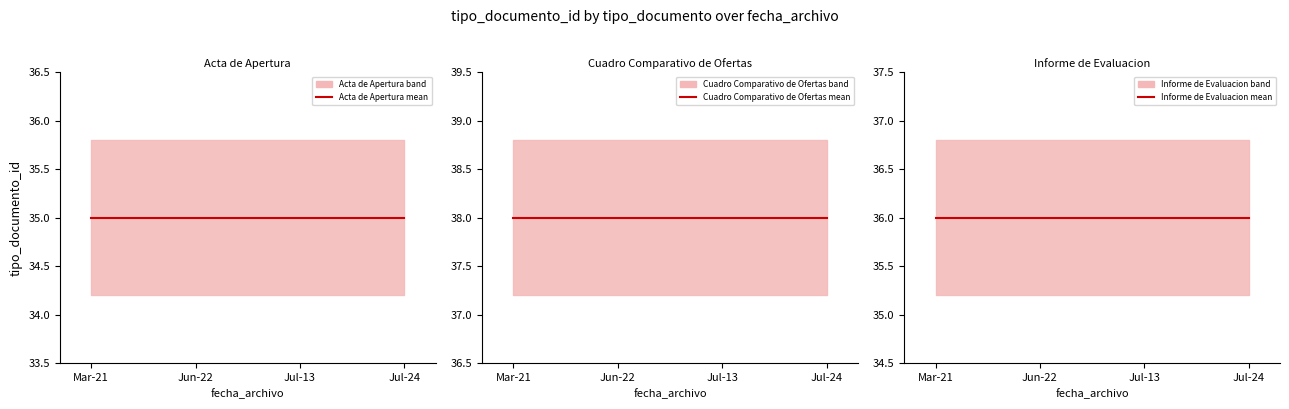

At which category is the sum across all series the highest?

Mar-21